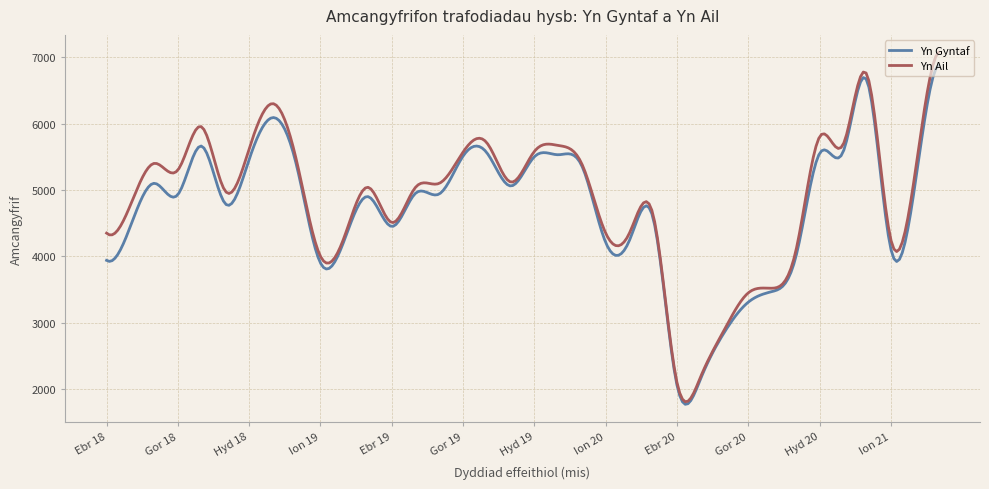

Which series has the largest range (max minus min)?

Yn Ail